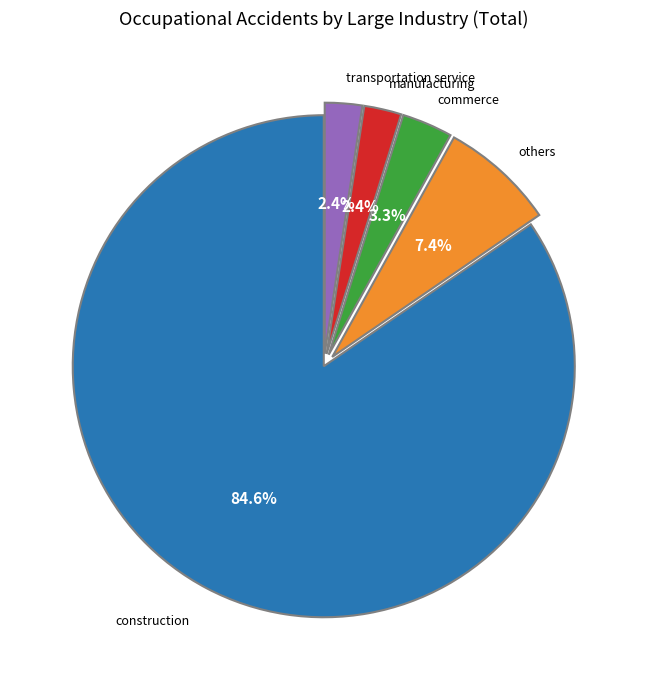

Is there any slice that represents more than half of the pie?

Yes